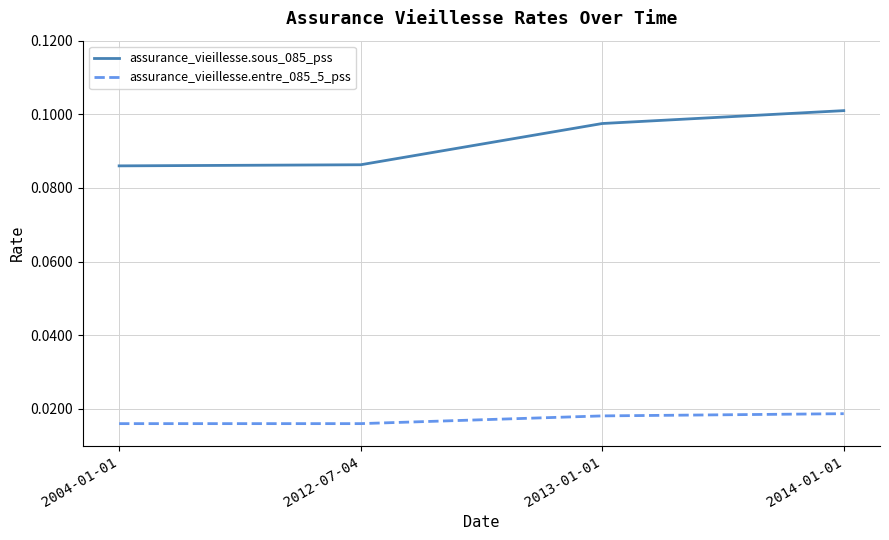

Which series has the widest spread of values?

assurance_vieillesse.sous_085_pss